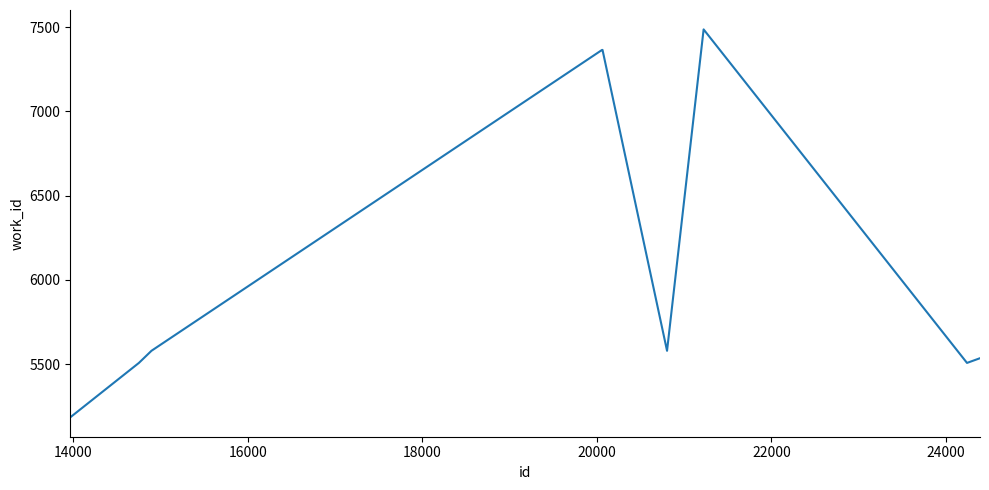

What is the minimum value shown in the chart?

5184